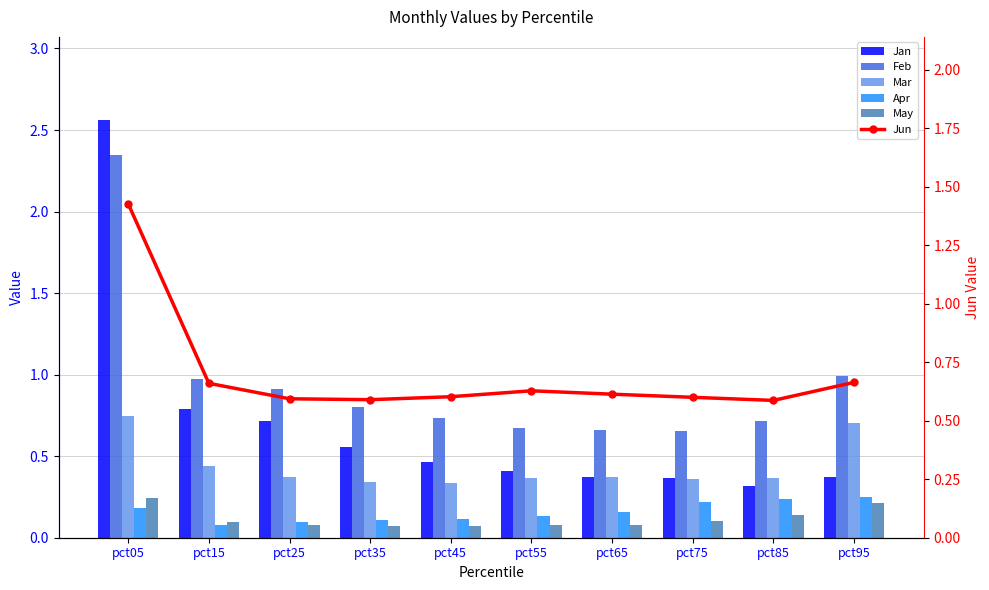

Reading left to right, list all the values displayed in this chart.

Jan: 2.6	0.8	0.7	0.6	0.5	0.4	0.4	0.4	0.3	0.4
Feb: 2.3	1.0	0.9	0.8	0.7	0.7	0.7	0.7	0.7	1.0
Mar: 0.7	0.4	0.4	0.3	0.3	0.4	0.4	0.4	0.4	0.7
Apr: 0.2	0.1	0.1	0.1	0.1	0.1	0.2	0.2	0.2	0.3
May: 0.2	0.1	0.1	0.1	0.1	0.1	0.1	0.1	0.1	0.2
Jun: 1.4	0.7	0.6	0.6	0.6	0.6	0.6	0.6	0.6	0.7